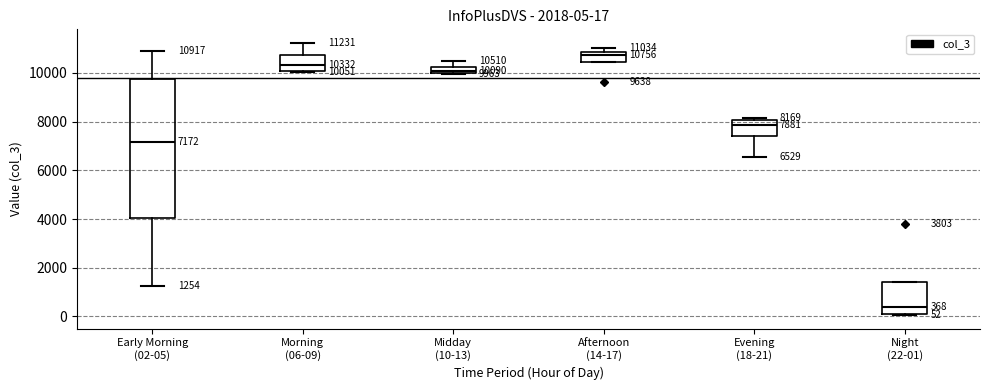

Comparing the boxes themselves (not the whiskers), which one is the tallest?

Early Morning (02-05)